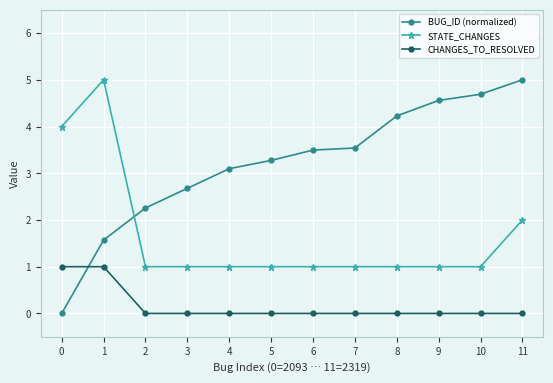

Where do BUG_ID (normalized) and CHANGES_TO_RESOLVED first cross each other?

0 and 1